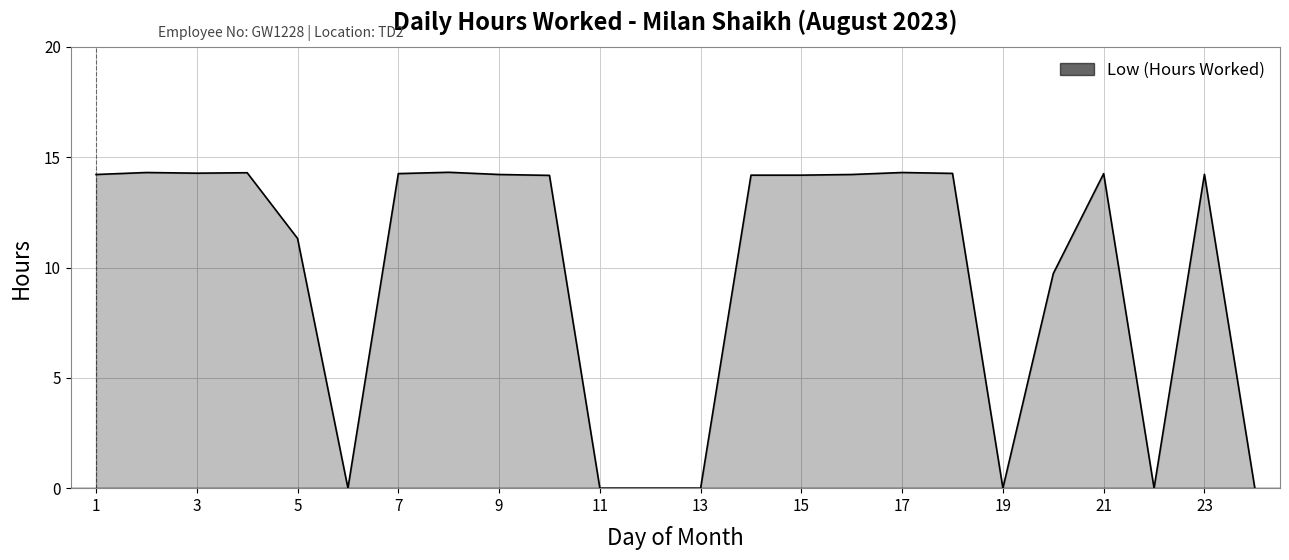

What is the difference between the maximum and minimum values?

14.3